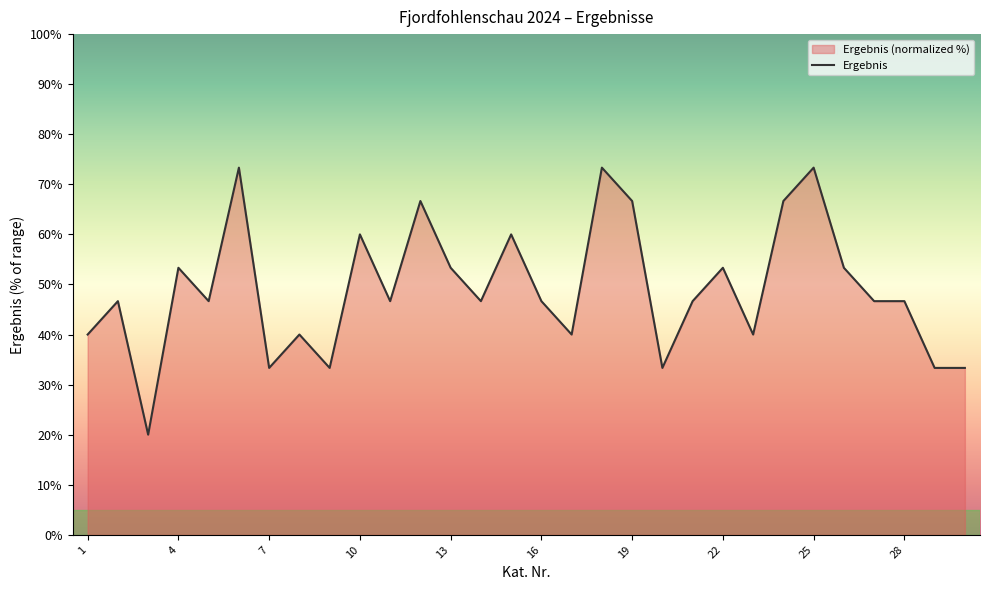

True or false: there are more than 1 points higher than both neighbors.

True